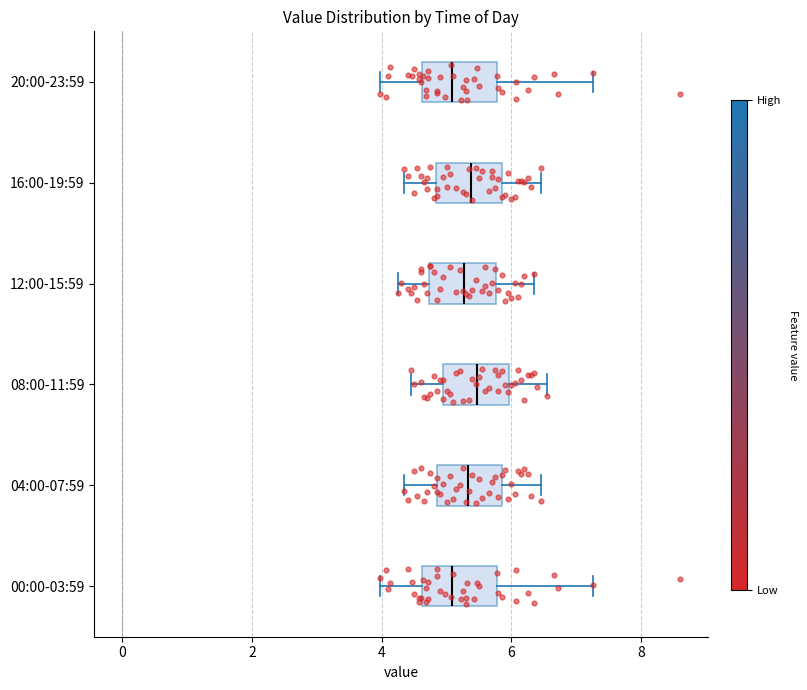

Reading bottom to top, transcribe this box plot: for each box, give where its median line is, the range the box spans, and where its two whiskers end, as read against the x-axis. The values are not printed on the chart, so give them approximately, as read against the axis.

00:00-03:59: median 5.0, box 4.6 to 5.8, whiskers 4.0 to 7.2
04:00-07:59: median 5.4, box 4.8 to 5.8, whiskers 4.4 to 6.4
08:00-11:59: median 5.4, box 5.0 to 6.0, whiskers 4.4 to 6.6
12:00-15:59: median 5.2, box 4.8 to 5.8, whiskers 4.2 to 6.4
16:00-19:59: median 5.4, box 4.8 to 5.8, whiskers 4.4 to 6.4
20:00-23:59: median 5.0, box 4.6 to 5.8, whiskers 4.0 to 7.2